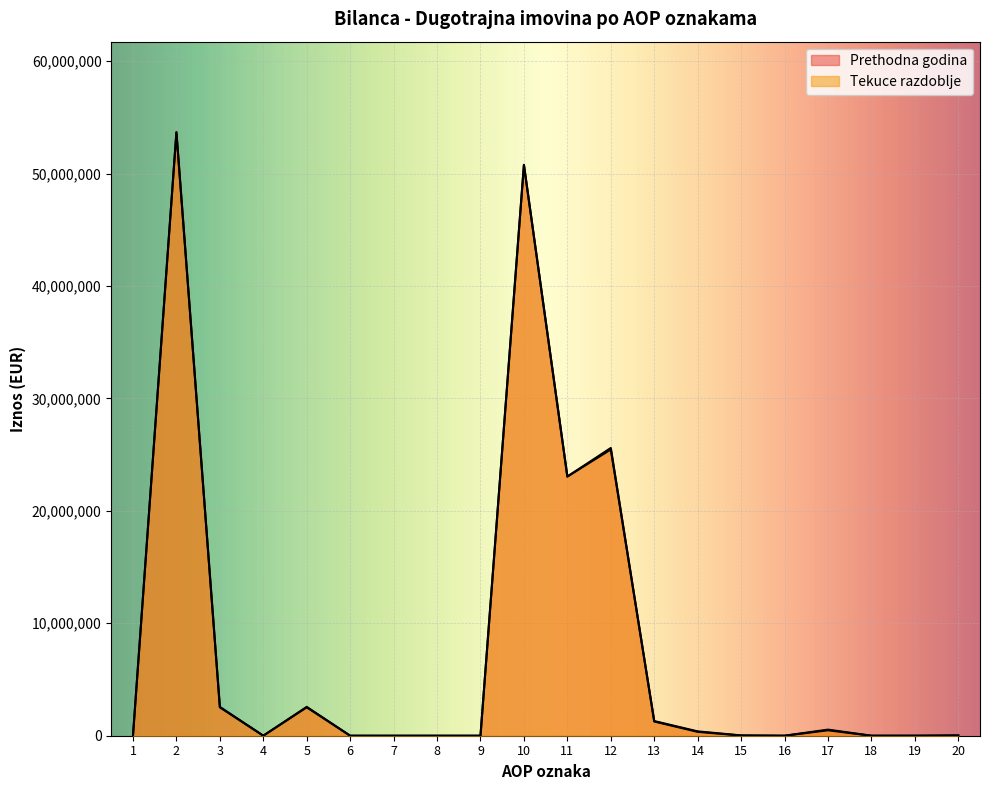

True or false: Tekuce razdoblje and Prethodna godina intersect in this chart.

True